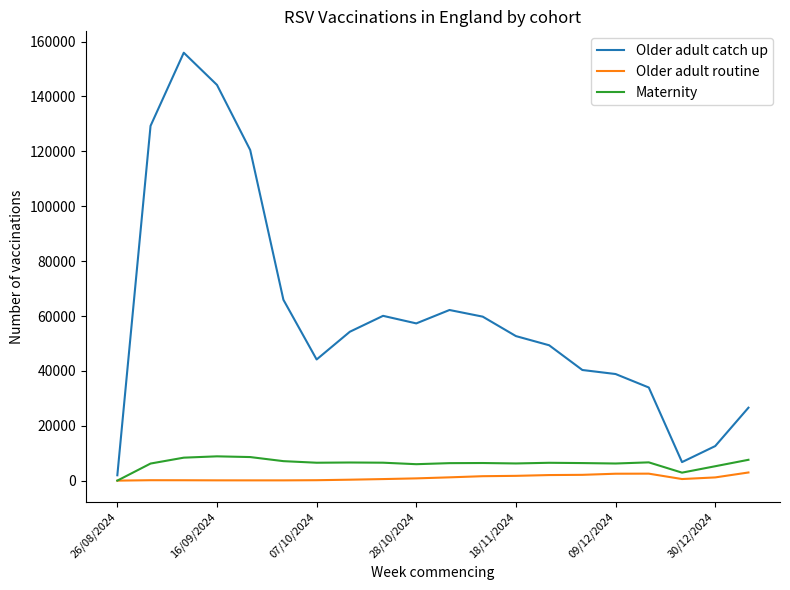

How many distinct data groups are displayed?

3